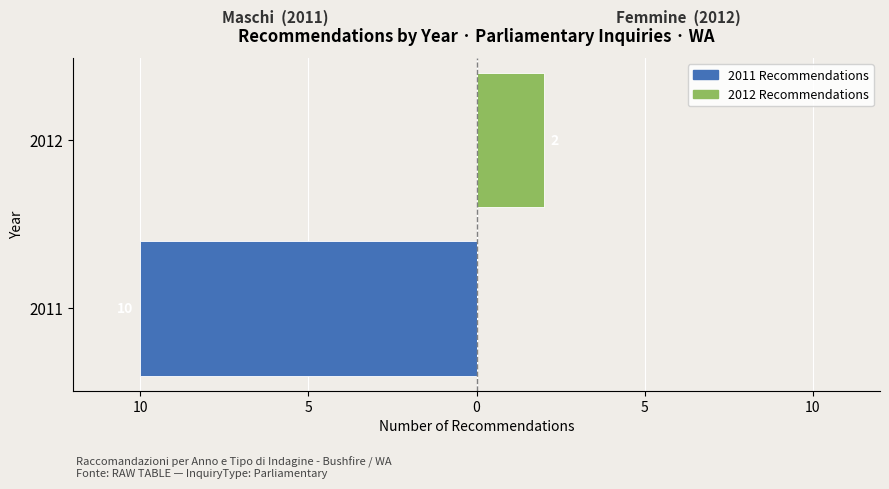

List the series in order of their overall mean, lowest first.

2011 (Parliamentary / WA), 2012 (Parliamentary / WA)